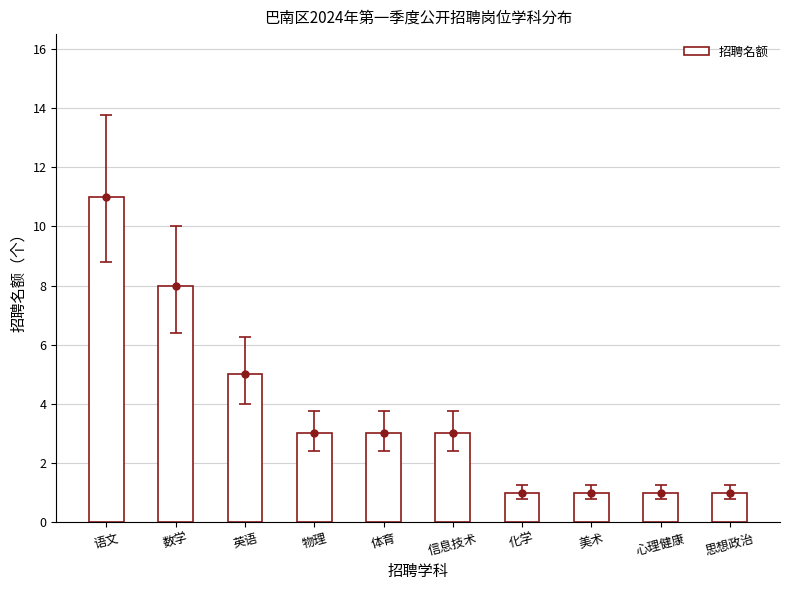

What is the approximate value at 数学, to the nearest 5?

10